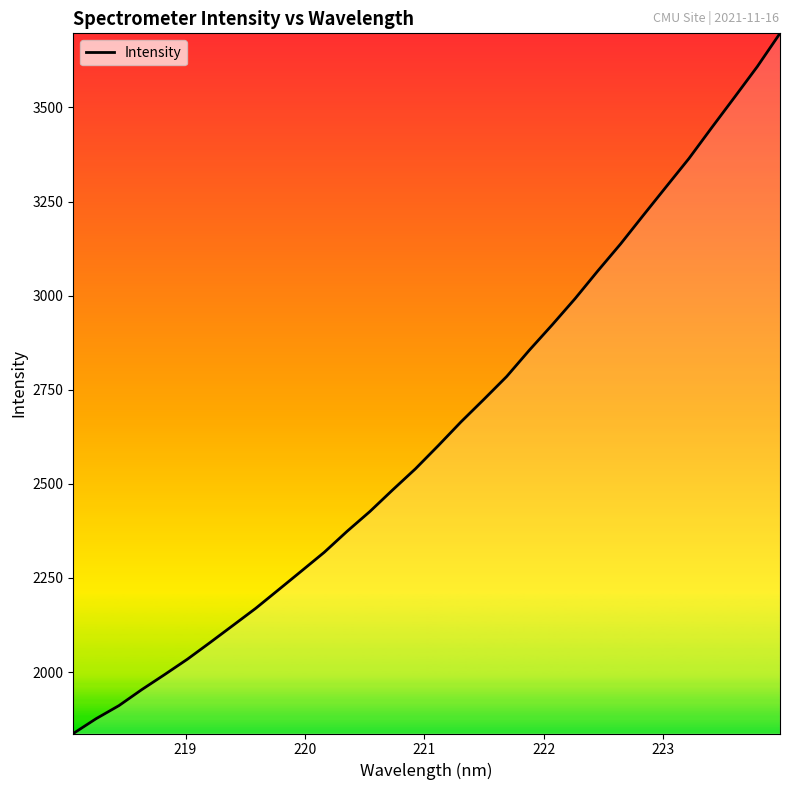

What is the smallest value displayed?

1836.9